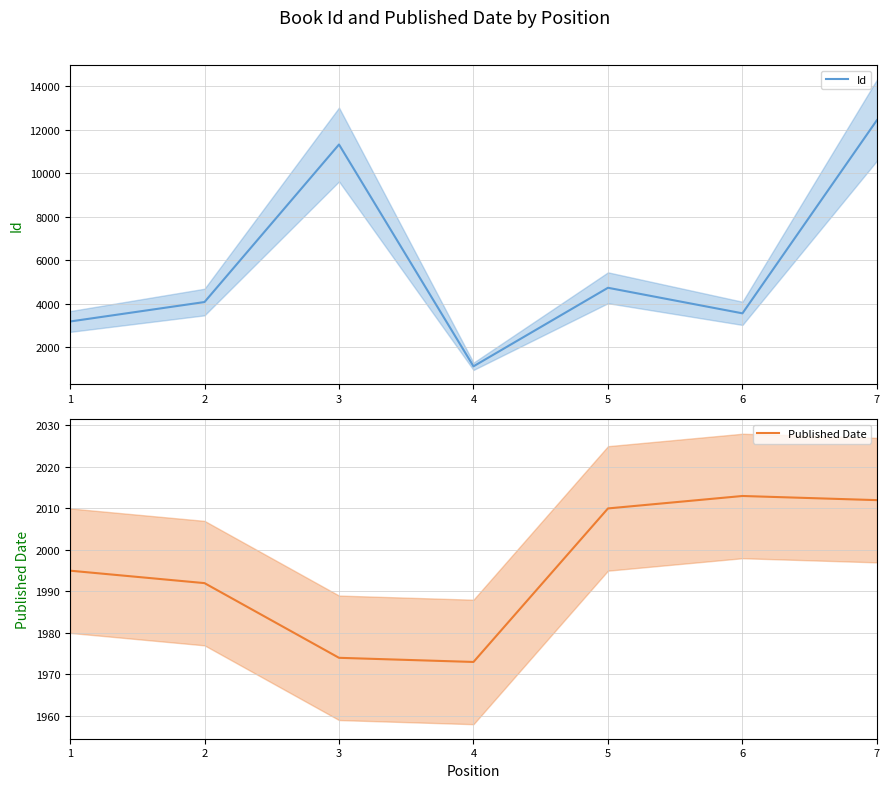

What is the maximum value for Id?

12432